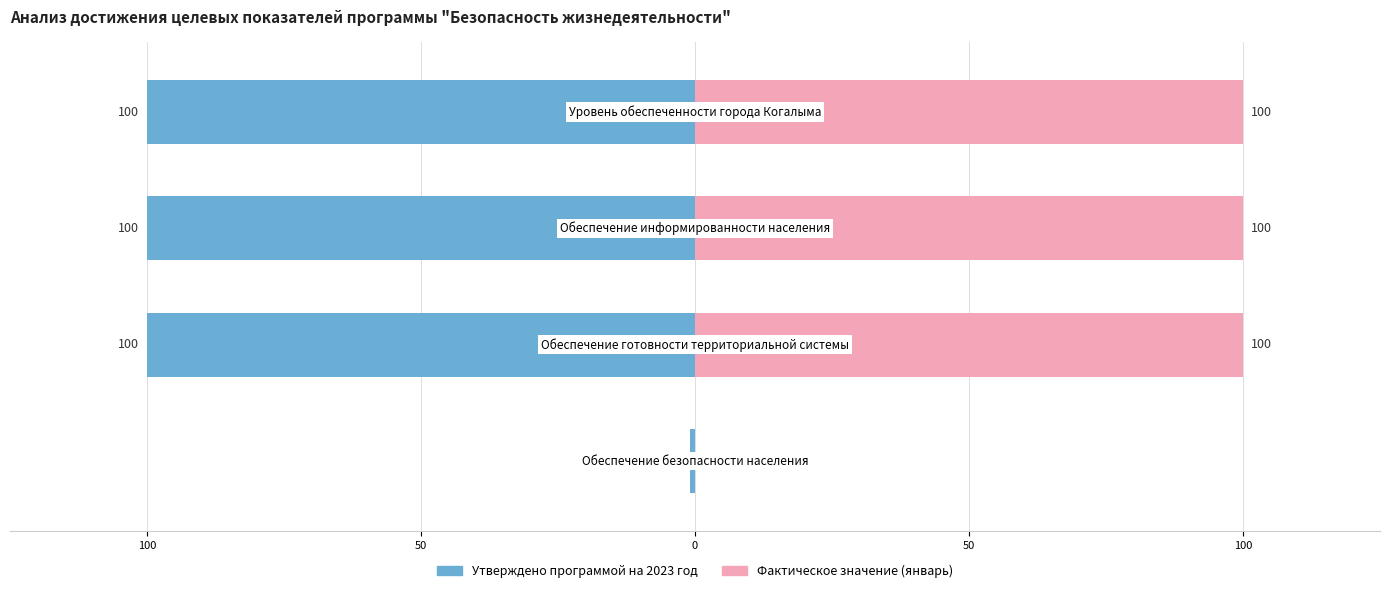

Is the value of Фактическое значение (январь) at 50 greater than the value of Утверждено программой на 2023 год at 50?

Yes